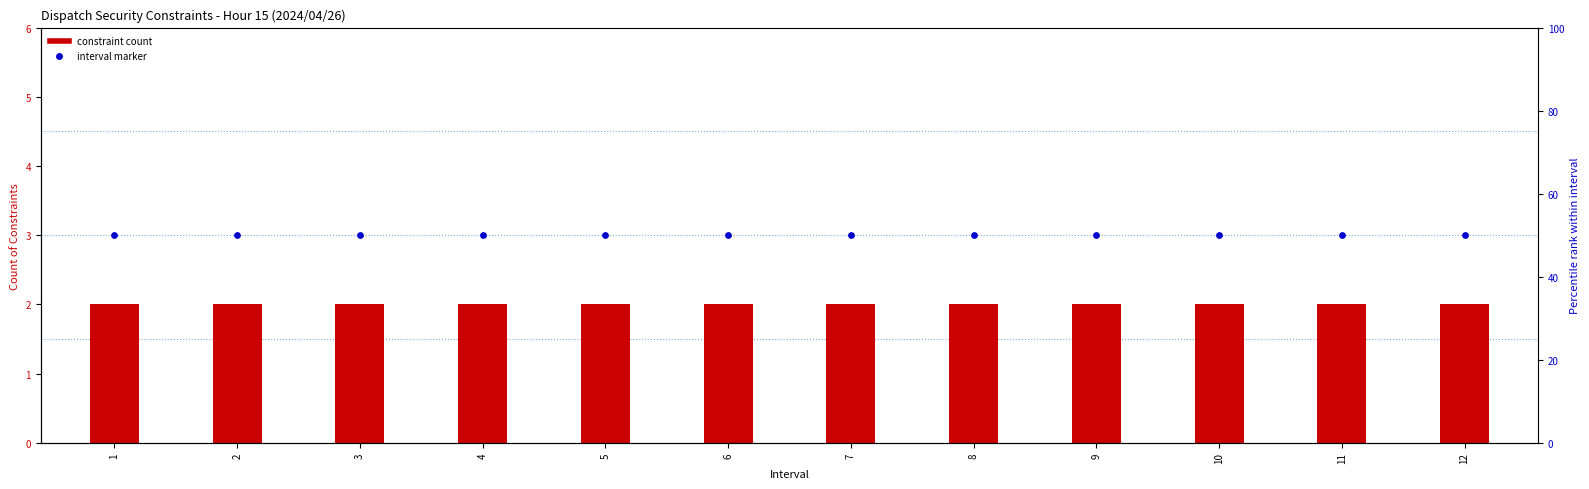

Is the value of constraint count at 5 greater than the value of interval marker at 6?

No